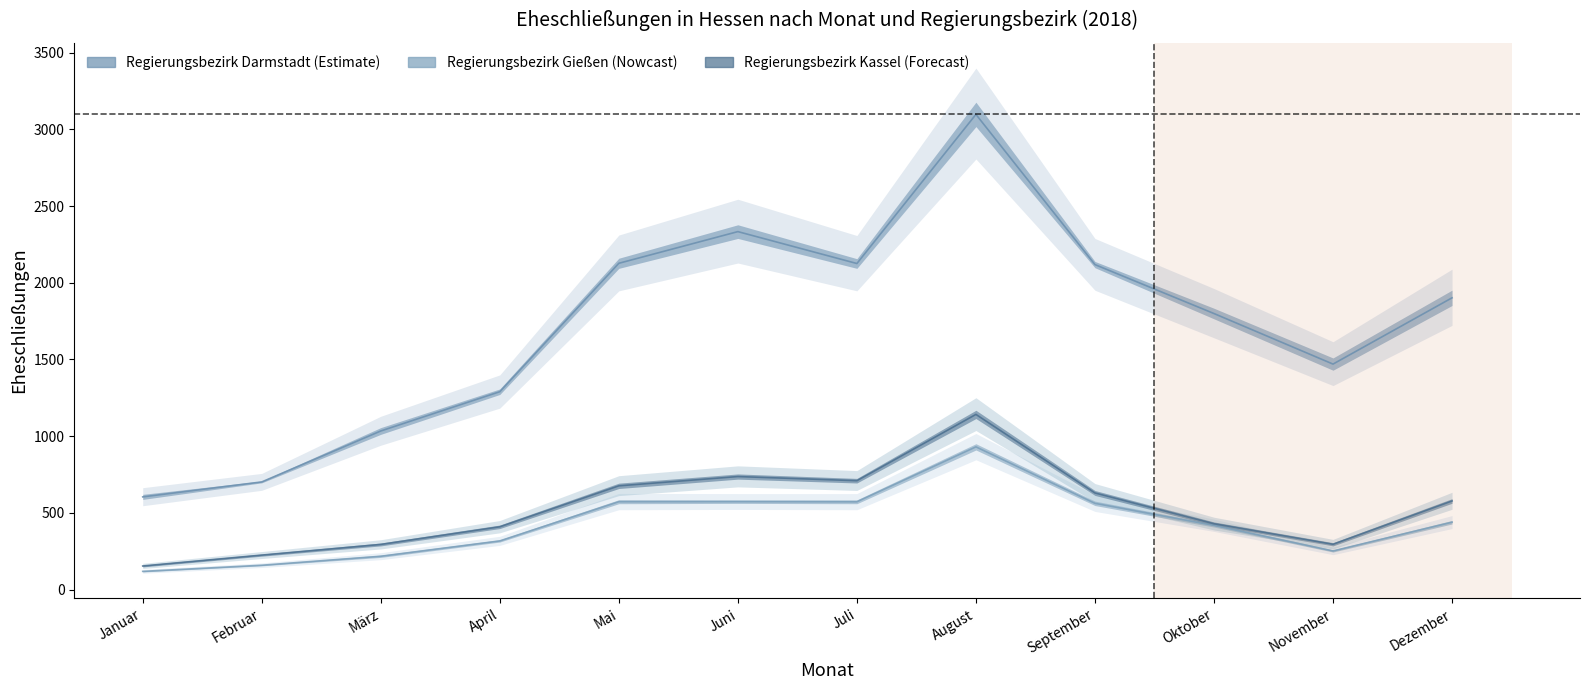

What position from the right is Januar?

12